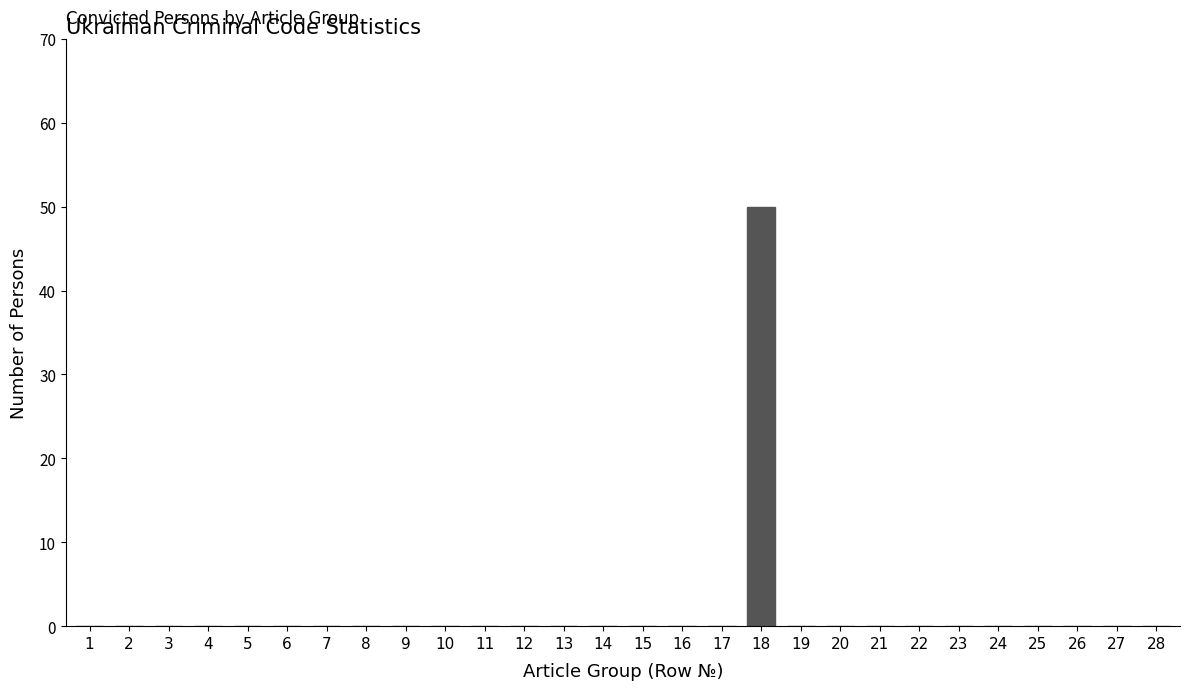

Reading left to right, list all the values displayed in this chart.

1=0	2=0	3=0	4=0	5=0	6=0	7=0	8=0	9=0	10=0	11=0	12=0	13=0	14=0	15=0	16=0	17=0	18=50	19=0	20=0	21=0	22=0	23=0	24=0	25=0	26=0	27=0	28=0